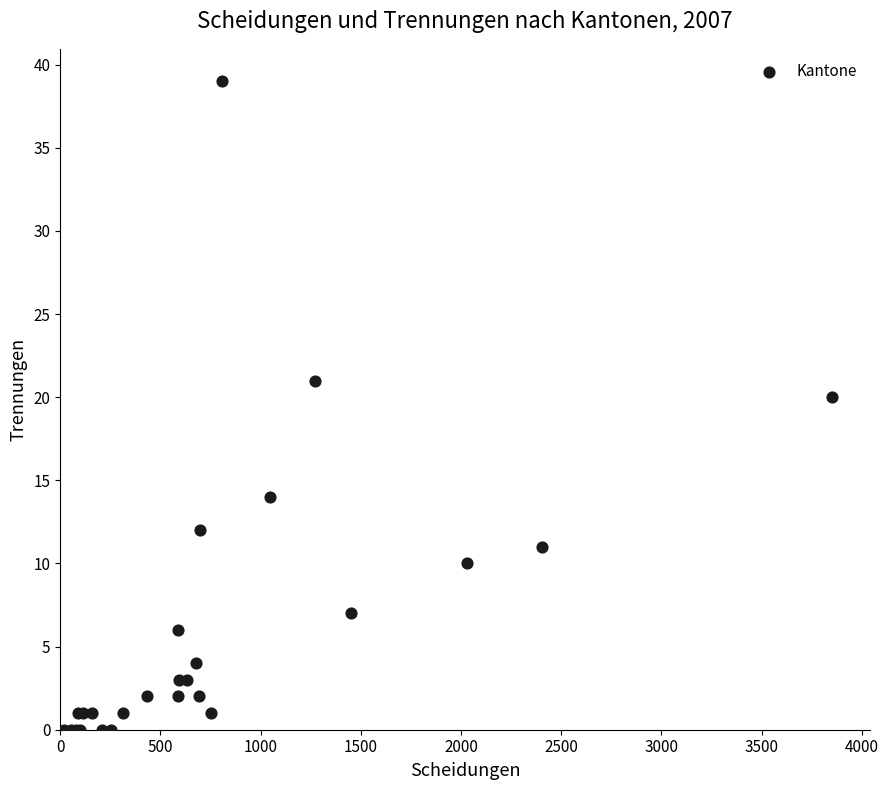

What Y value in the scatter plot is closest to 19?

20